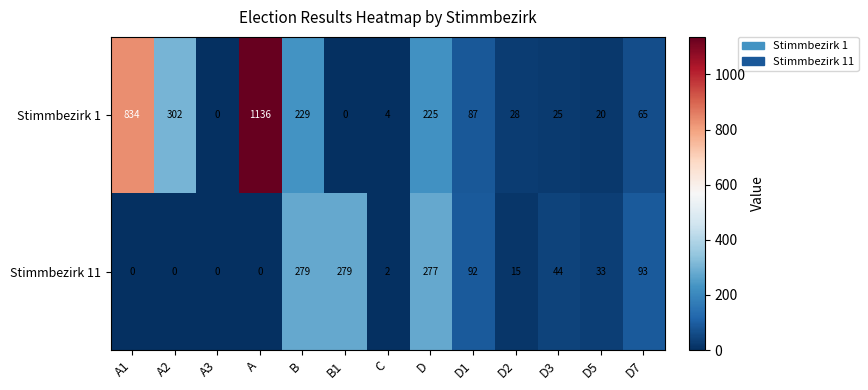

What is the difference between the maximum and second lowest values in the Stimmbezirk 1 series?

1136